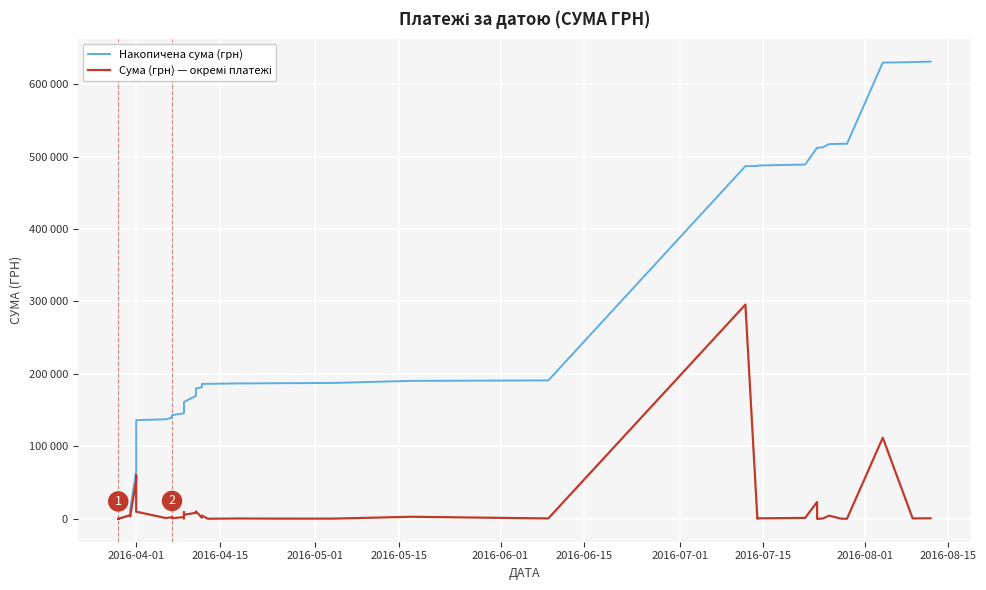

What is the sum of all Сума (грн) — окремі платежі values?

630977.9